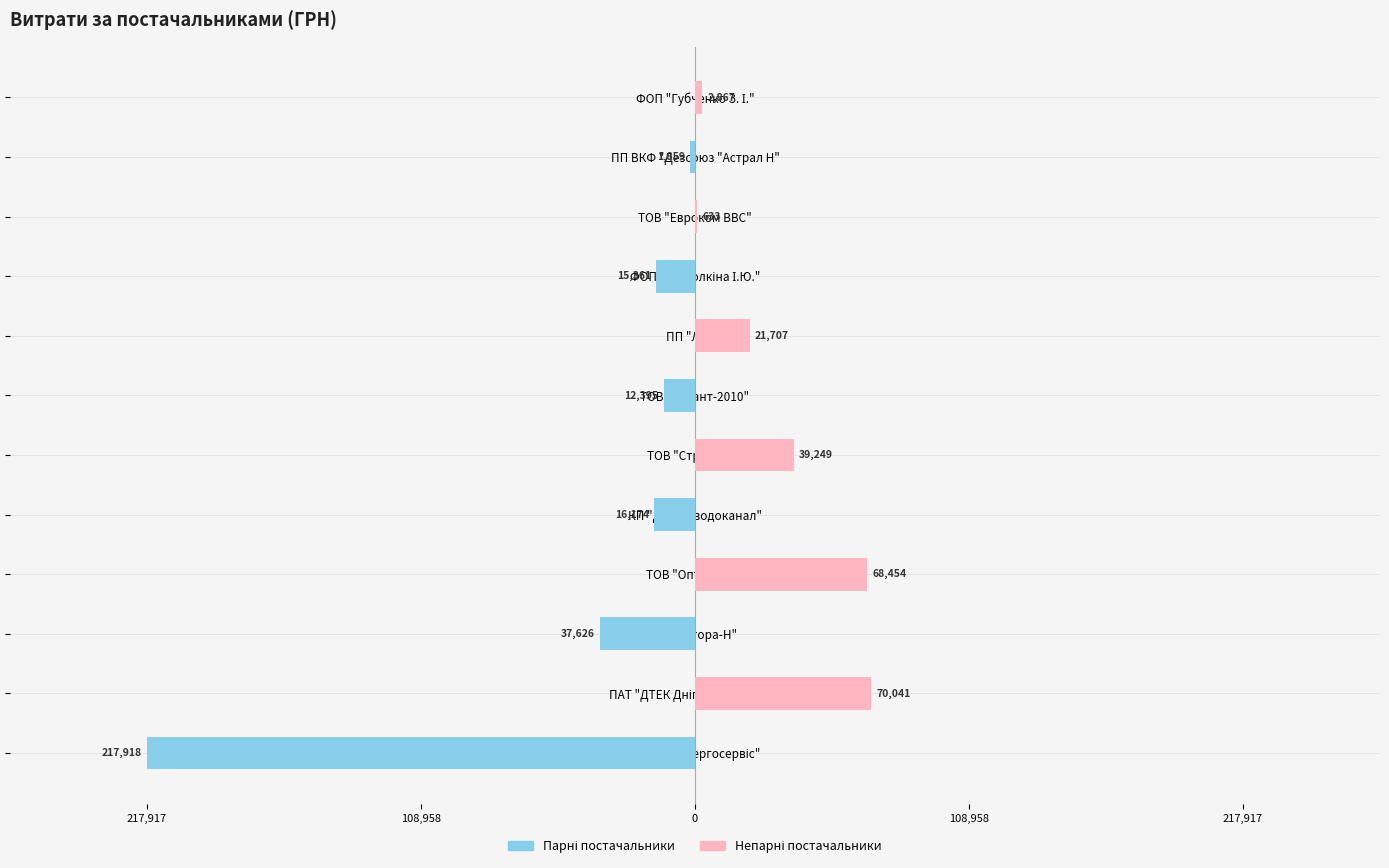

The value of Парні постачальники at ТОВ "Оптітрейд" is 75070.7. True or false?

False